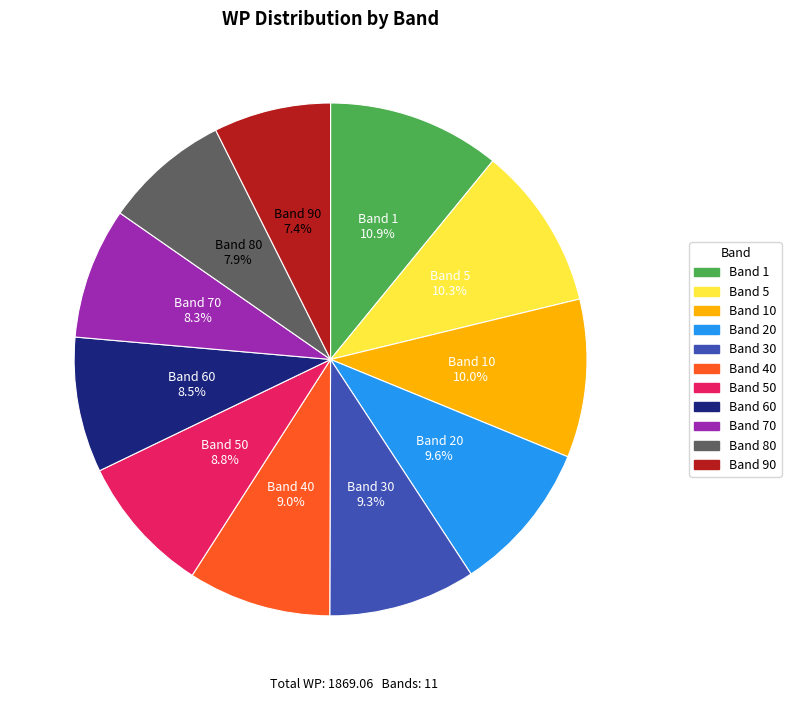

Does any single category account for the majority?

No